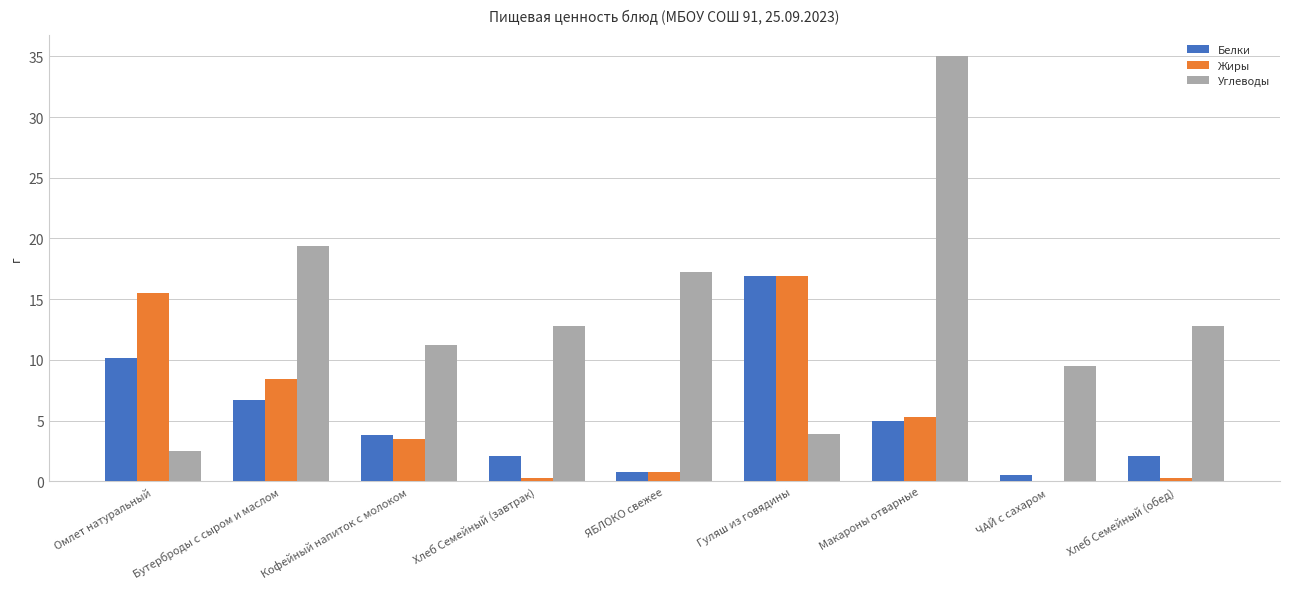

At which label does Углеводы reach its peak?

Макароны отварные